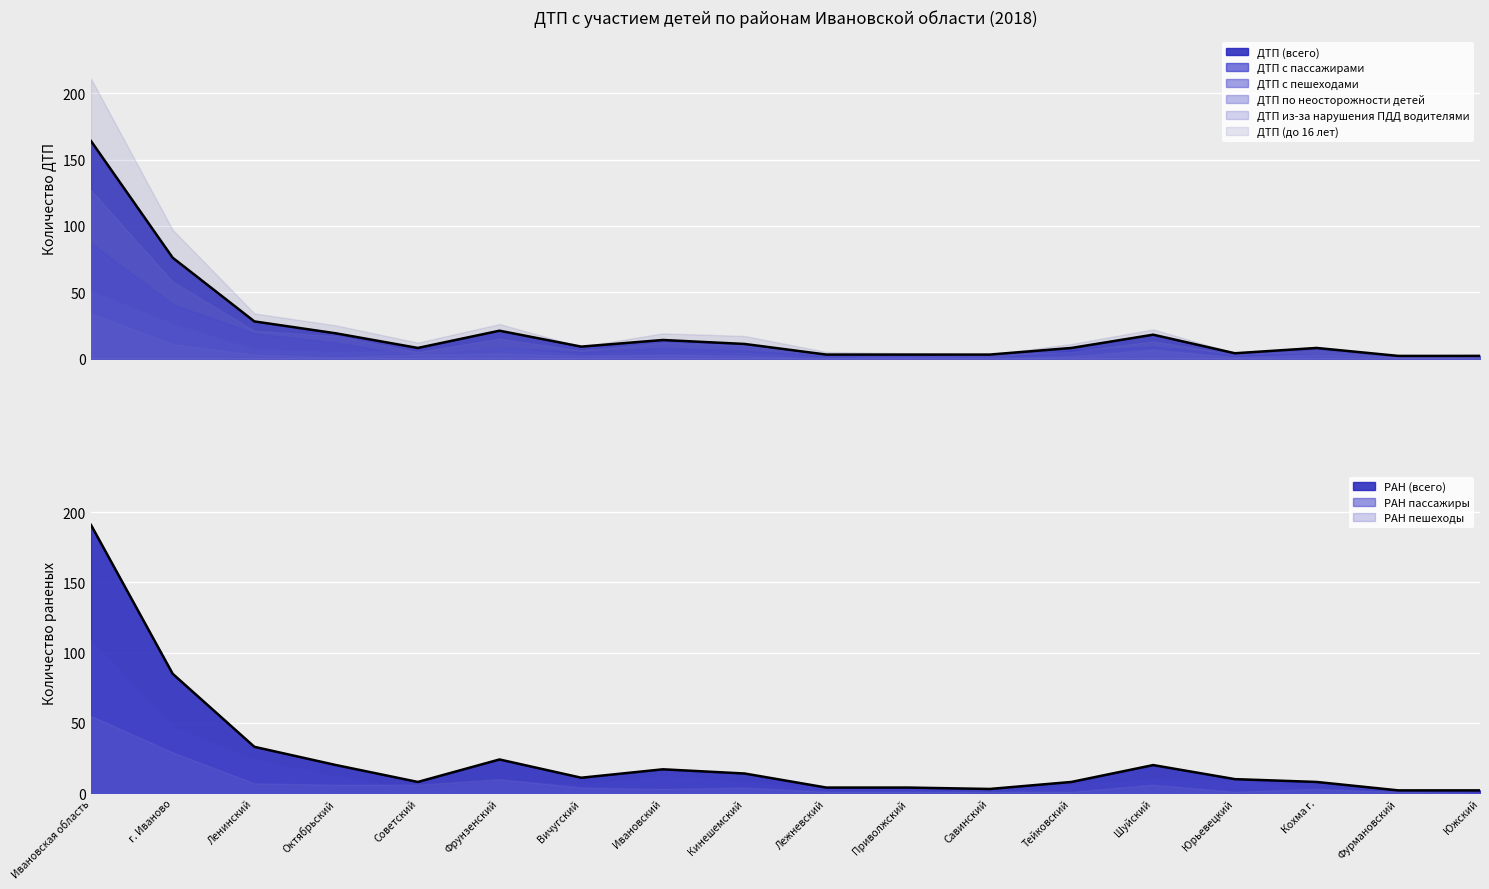

At which category is the sum across all series the highest?

Ивановская область